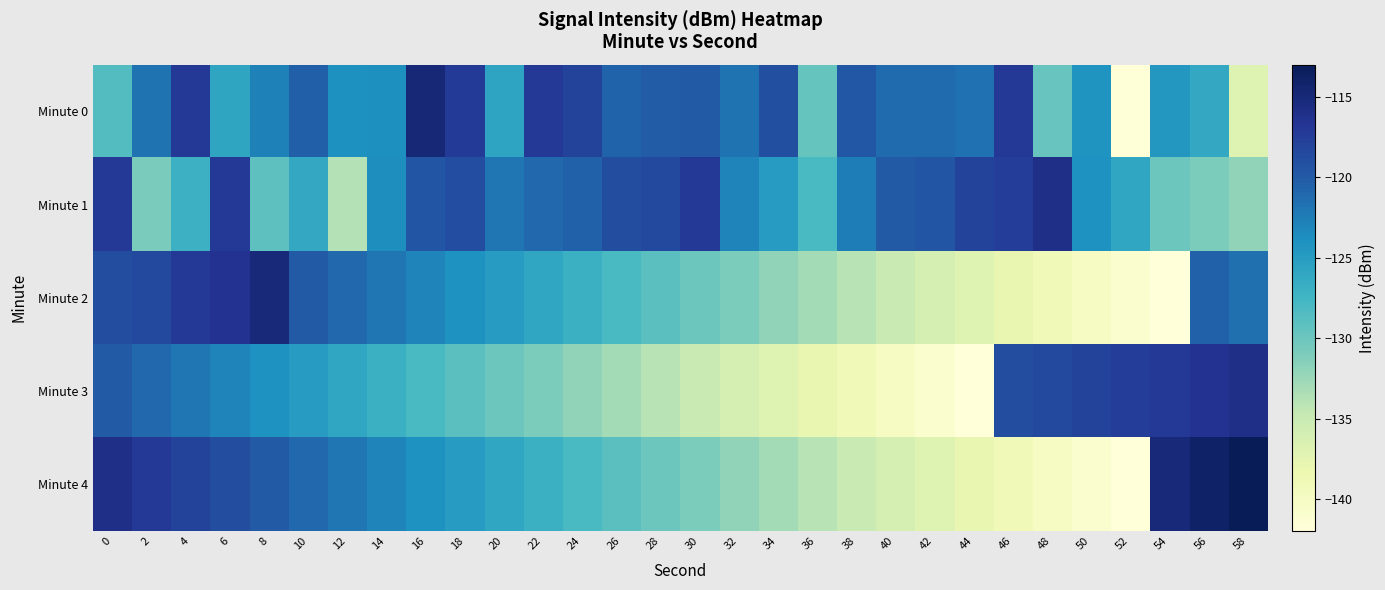

What is the minimum value shown in the chart?

-142.0